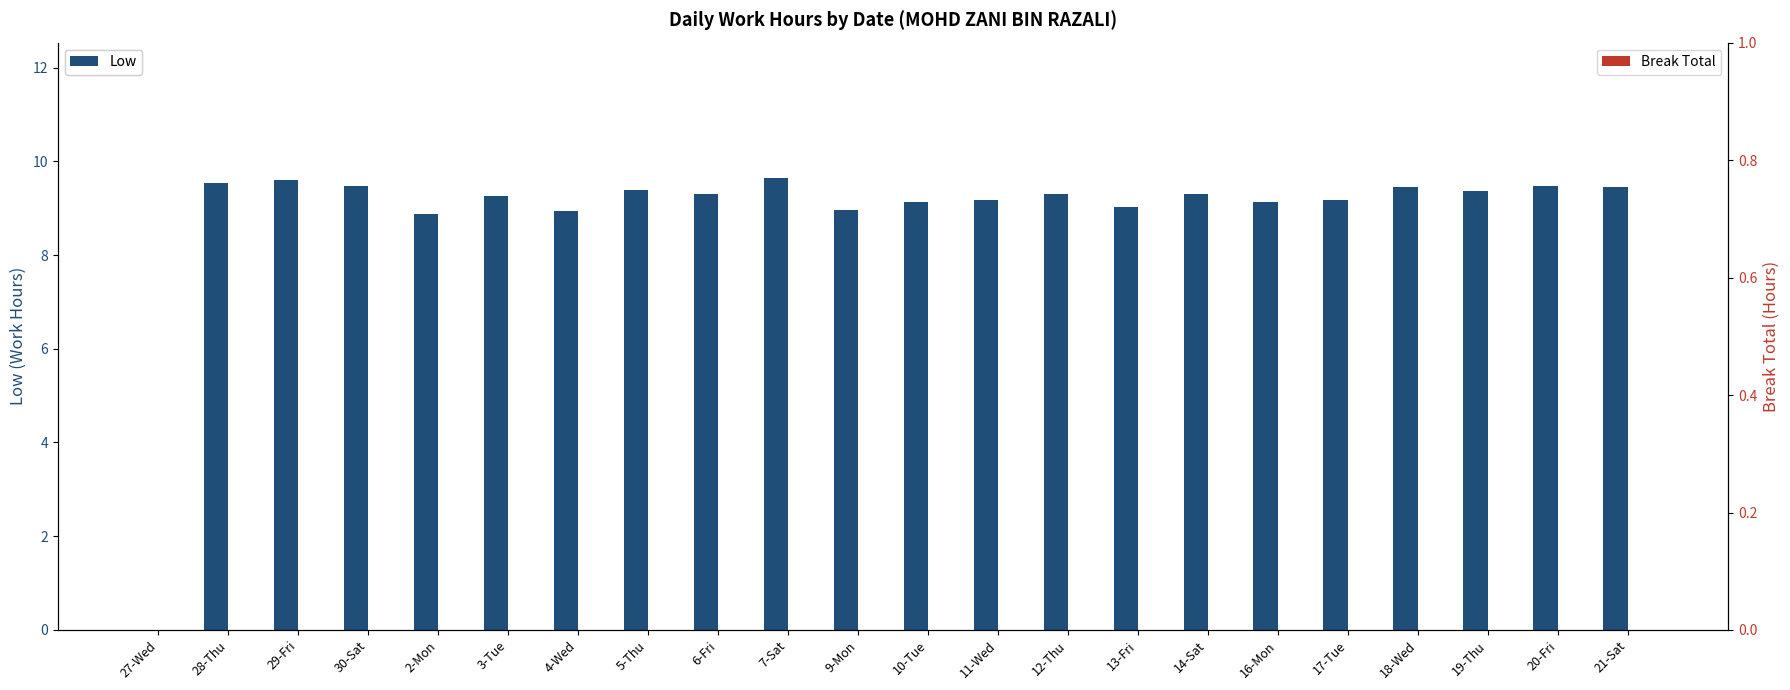

Rank the categories by Break Total value from lowest to highest.

27-Wed, 28-Thu, 29-Fri, 30-Sat, 2-Mon, 3-Tue, 4-Wed, 5-Thu, 6-Fri, 7-Sat, 9-Mon, 10-Tue, 11-Wed, 12-Thu, 13-Fri, 14-Sat, 16-Mon, 17-Tue, 18-Wed, 19-Thu, 20-Fri, 21-Sat